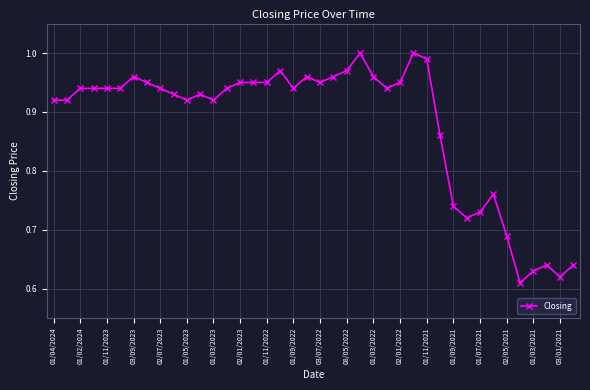

What is the difference between the second highest and minimum values?

0.4